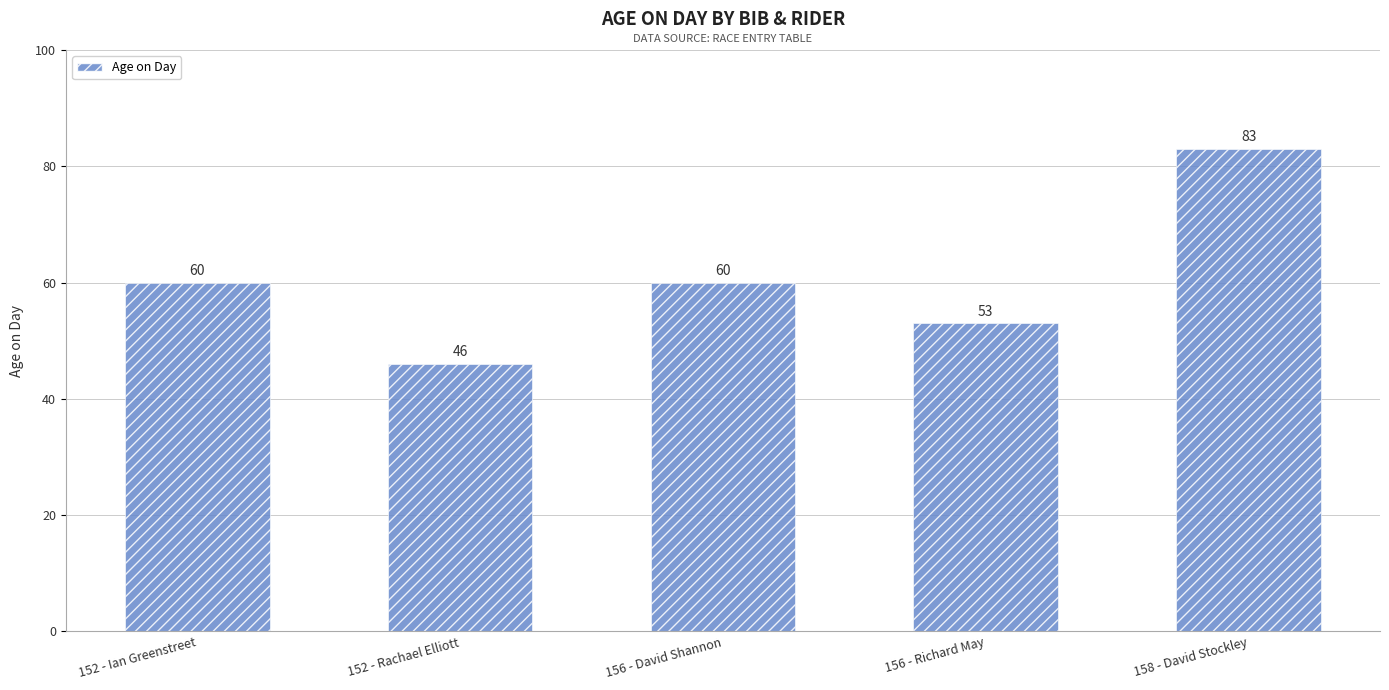

What is the sum of all values?

302